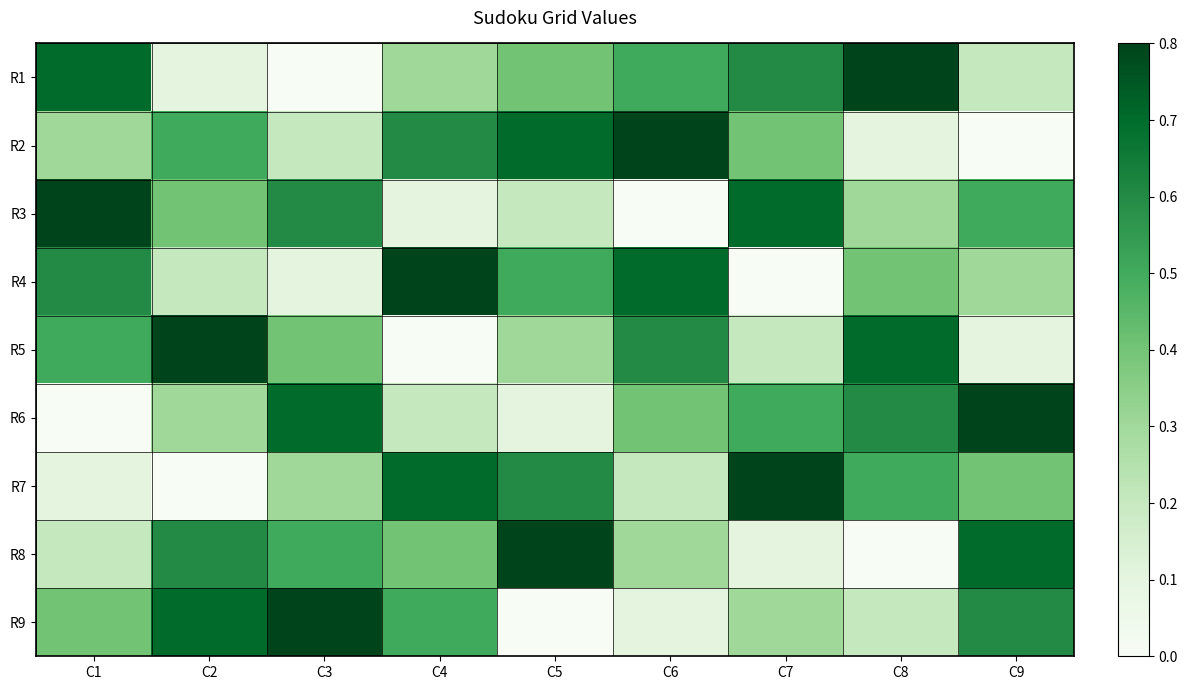

What is the total value across all series at C6?

3.6